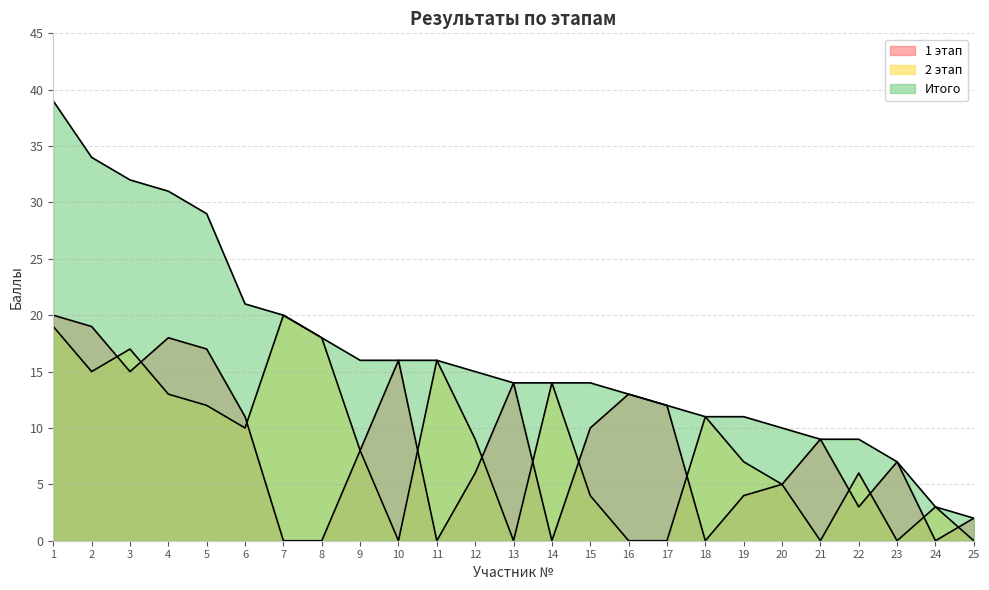

What is the greatest value displayed?

39